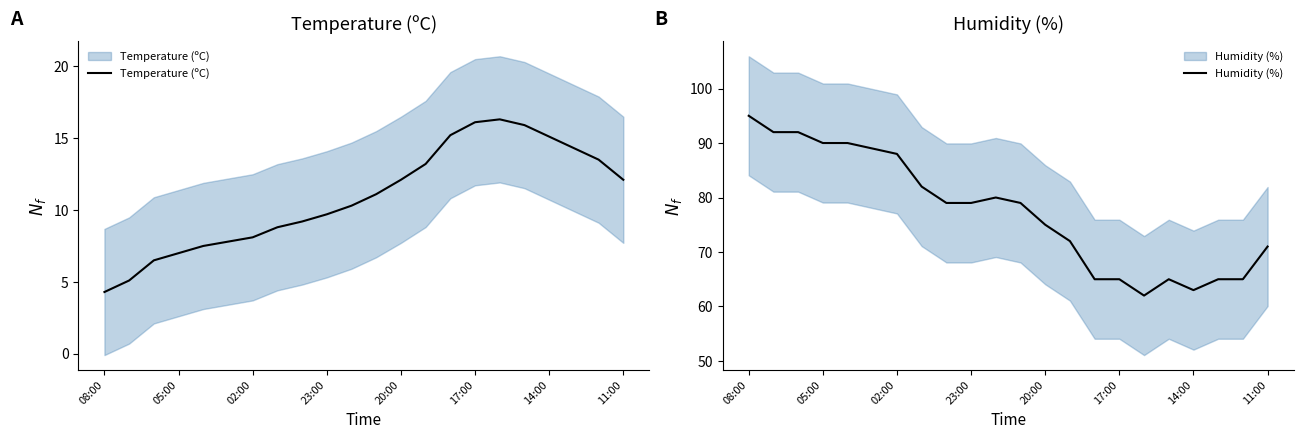

Is it true that Temperature (ºC) equals 16.5 at 10?

False